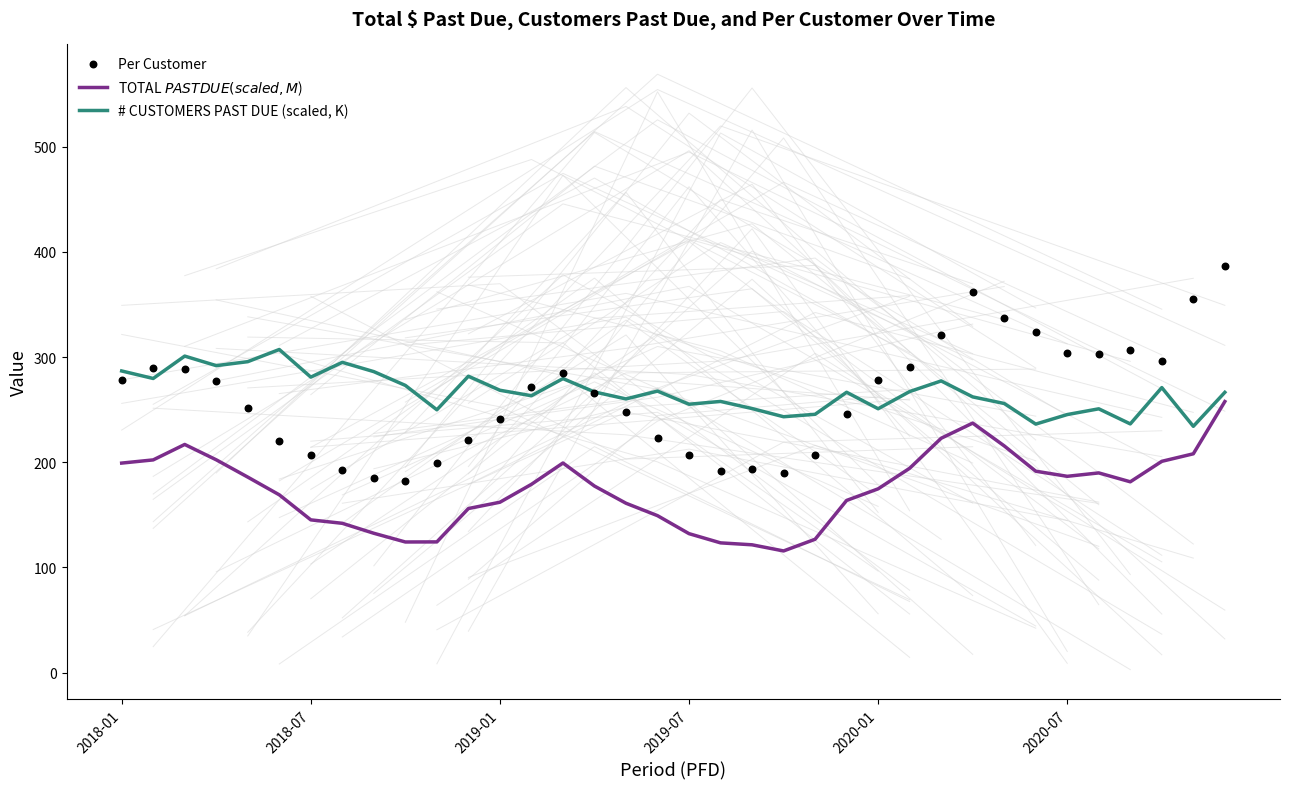

Which series contains the highest Y value?

Per Customer